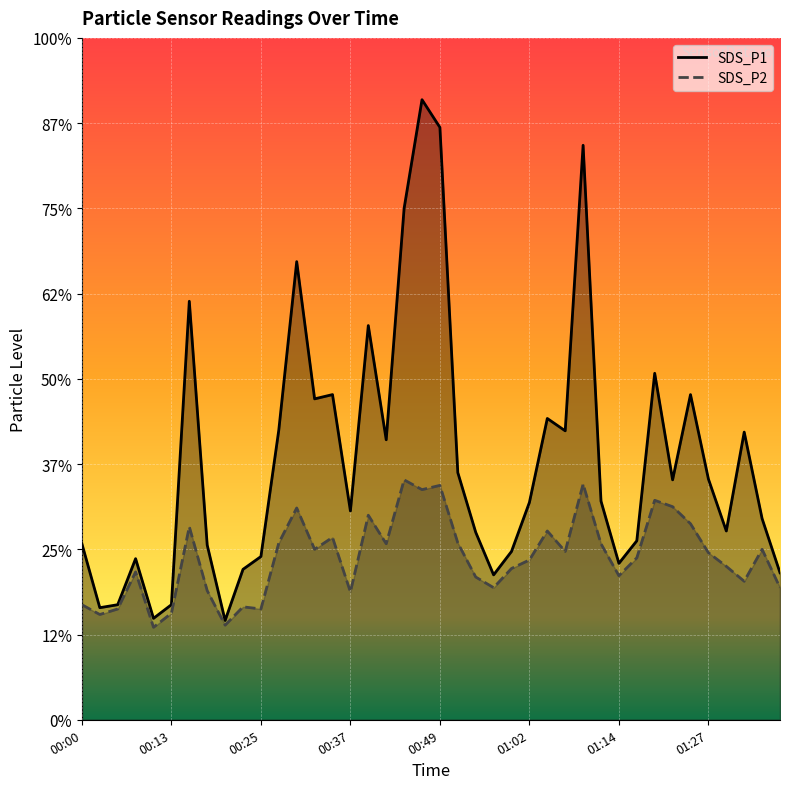

At which category is the sum across all series the highest?

00:47